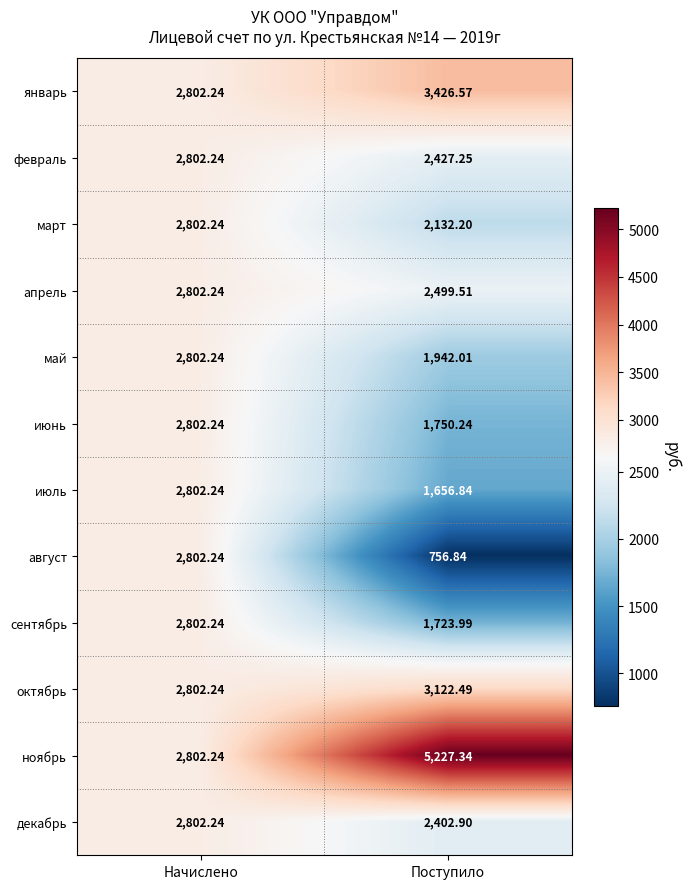

Is the value of февраль at Начислено greater than the value of август at Поступило?

Yes